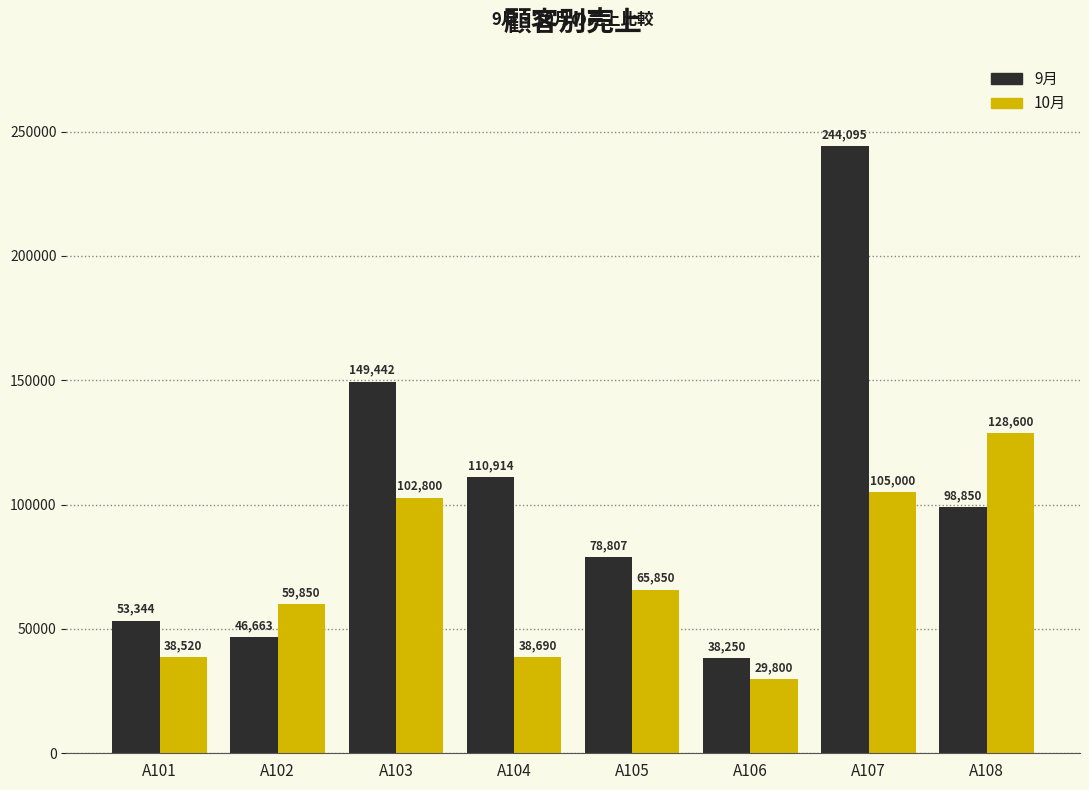

List the series in order of their peak value, lowest first.

10月, 9月